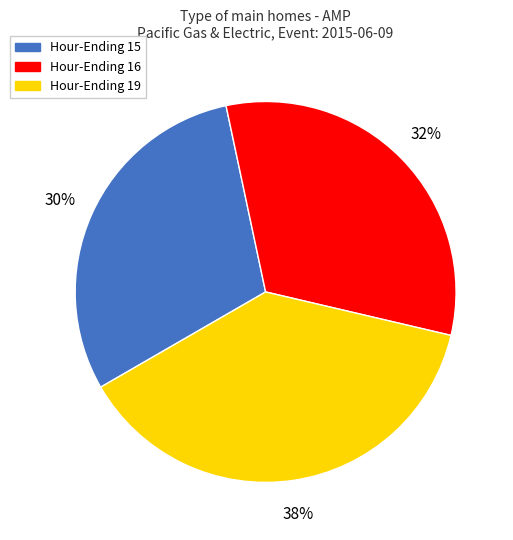

To the nearest percent, what is the difference between the largest and smallest slice percentages?

8%